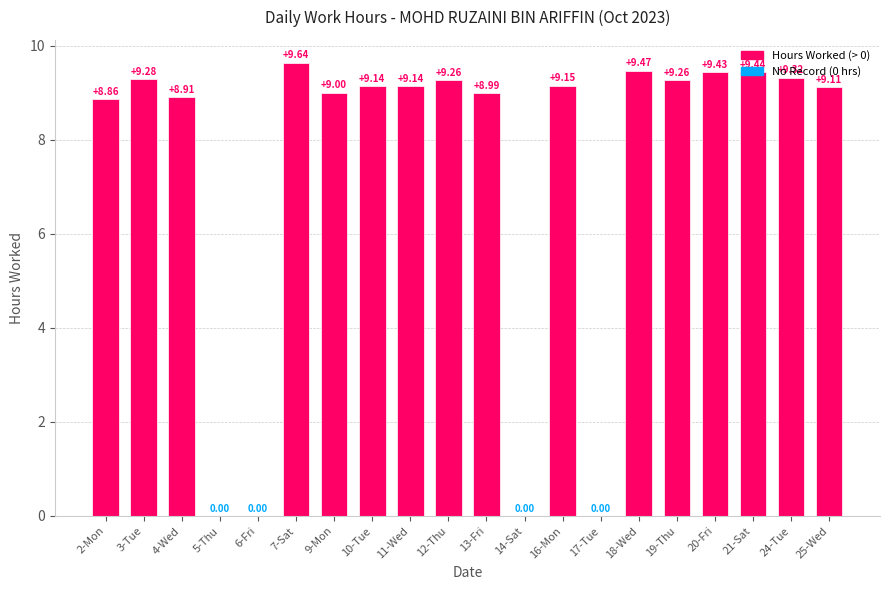

What is the change in value from 14-Sat to 21-Sat?

+9.4